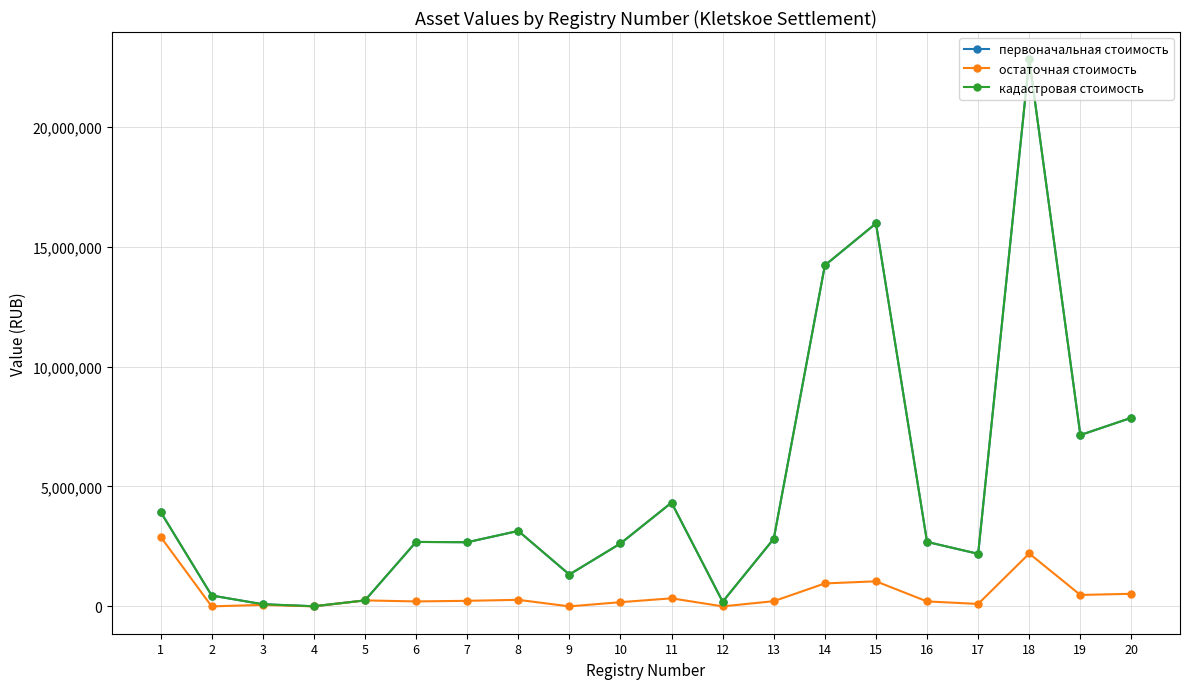

Does the chart have visible grid lines?

Yes